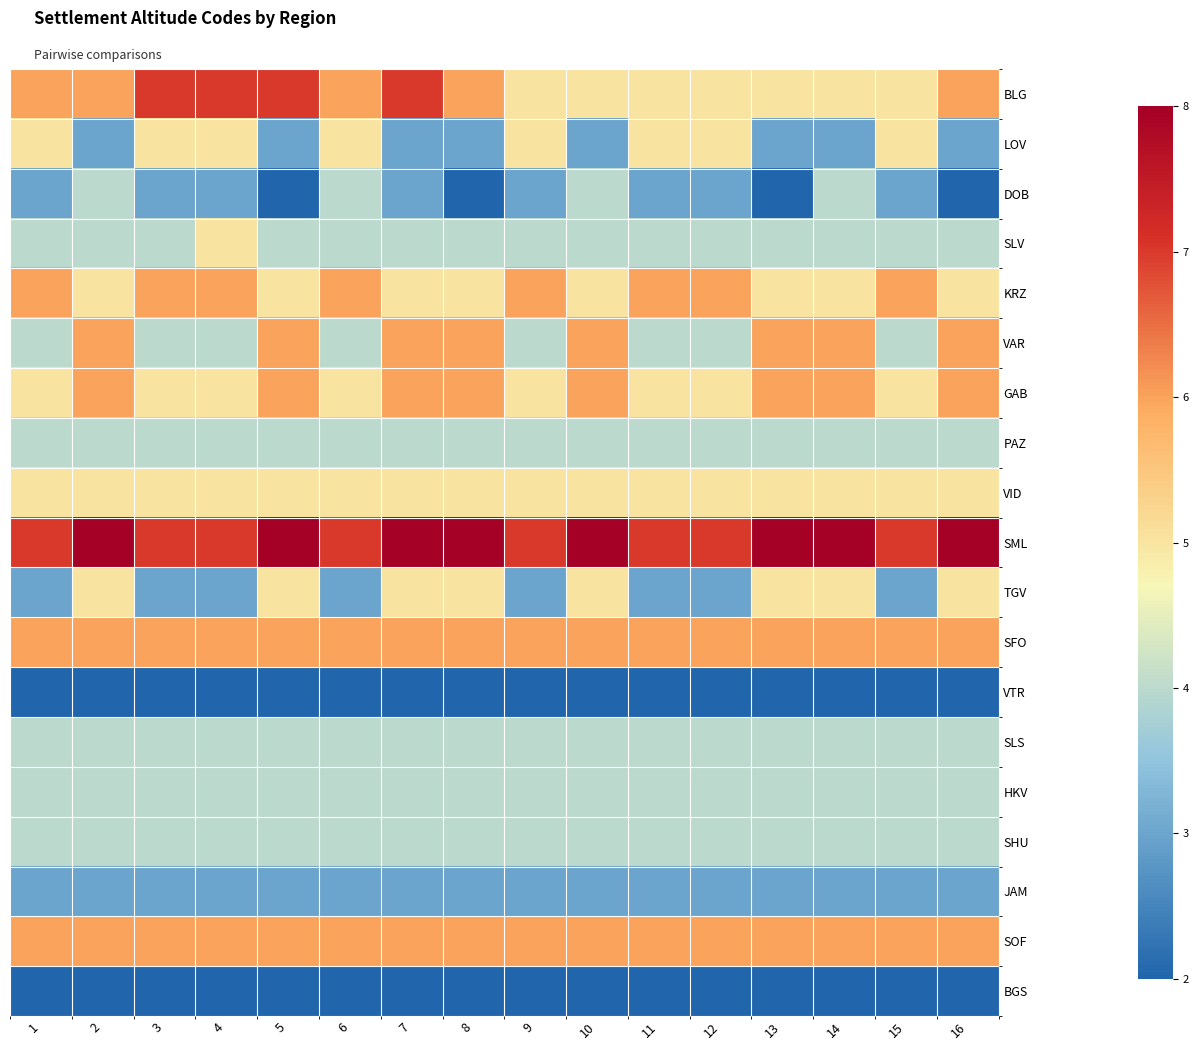

Which series changed the most between 1 and 5?

LOV